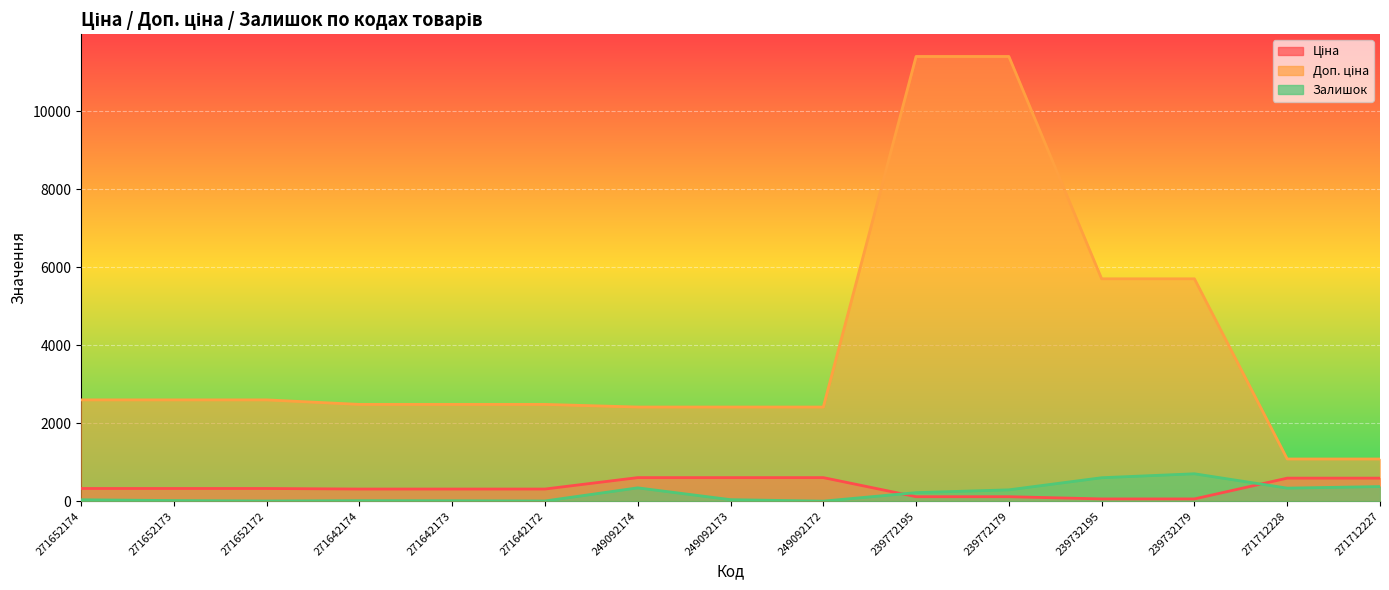

Rank the series at 271642173 from highest to lowest value.

Доп. ціна, Ціна, Залишок